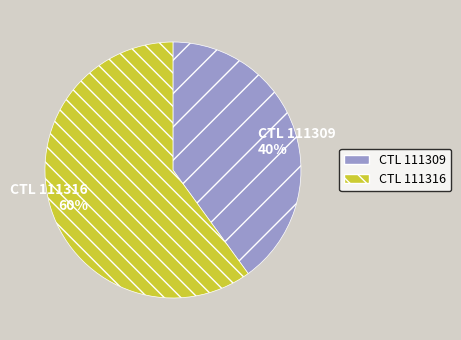

To the nearest percent, what is the average slice percentage?

50%